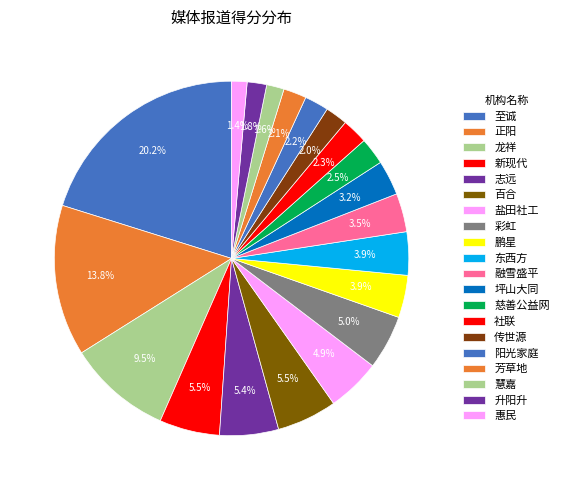

Count the number of slices in the pie.

20